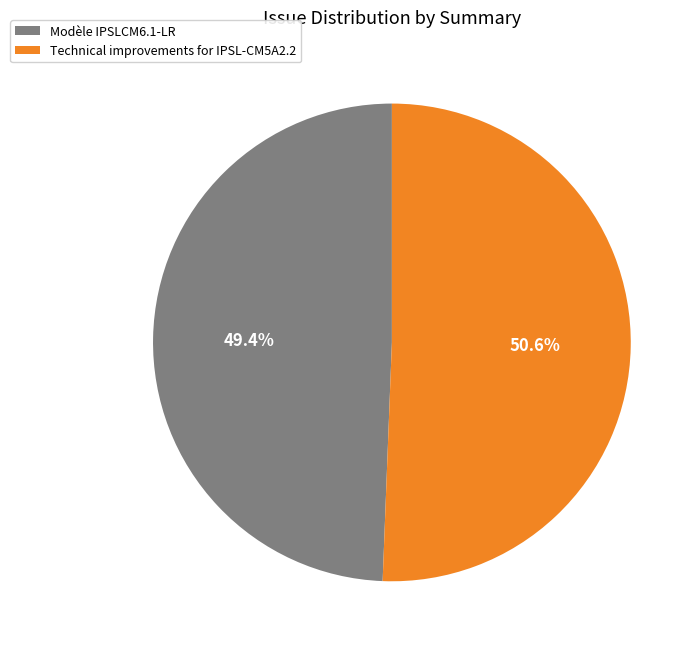

Which has a higher value, Modèle IPSLCM6.1-LR or Technical improvements for IPSL-CM5A2.2?

Technical improvements for IPSL-CM5A2.2